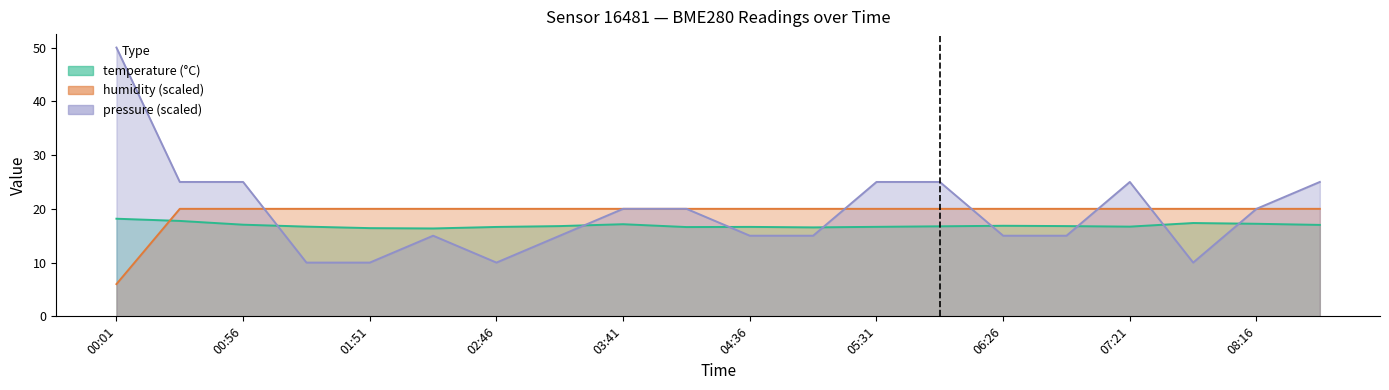

True or false: humidity has more than 2 points higher than both neighbors.

False